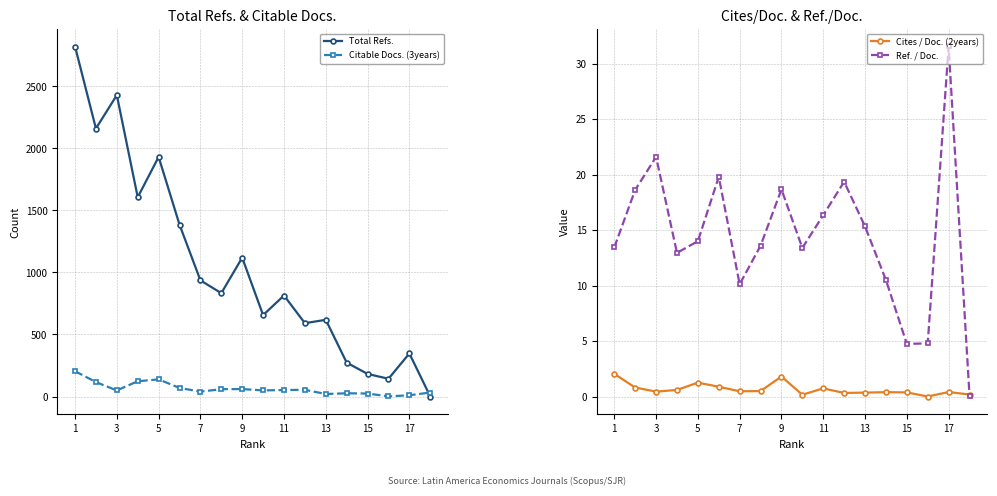

True or false: Total Refs. has a value of 1066.3 at 3.

False